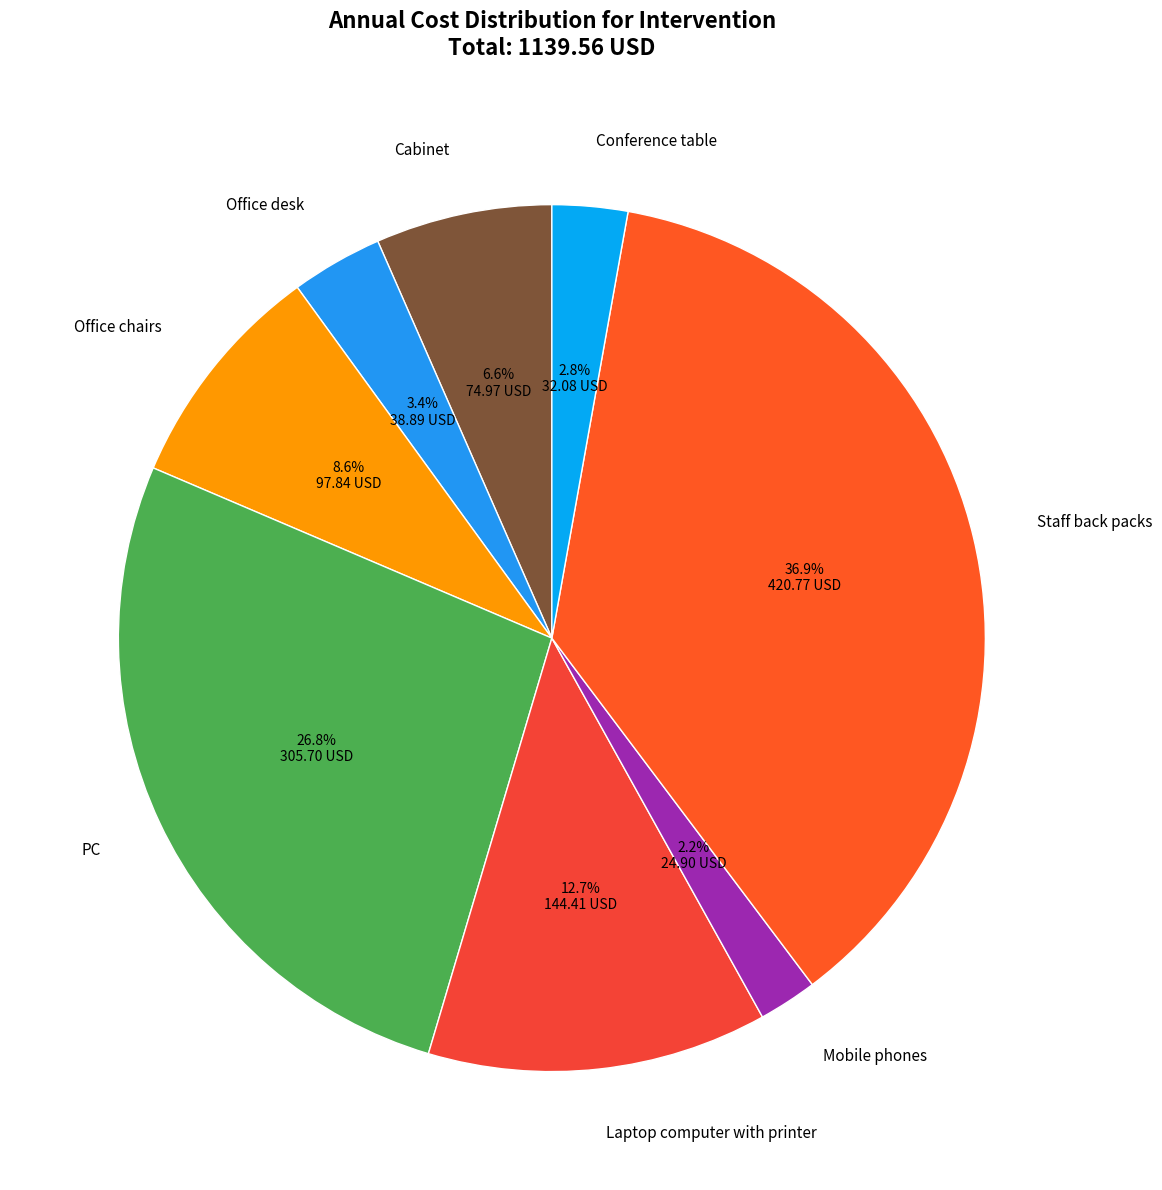

Which has a higher value, Staff back packs or PC?

Staff back packs